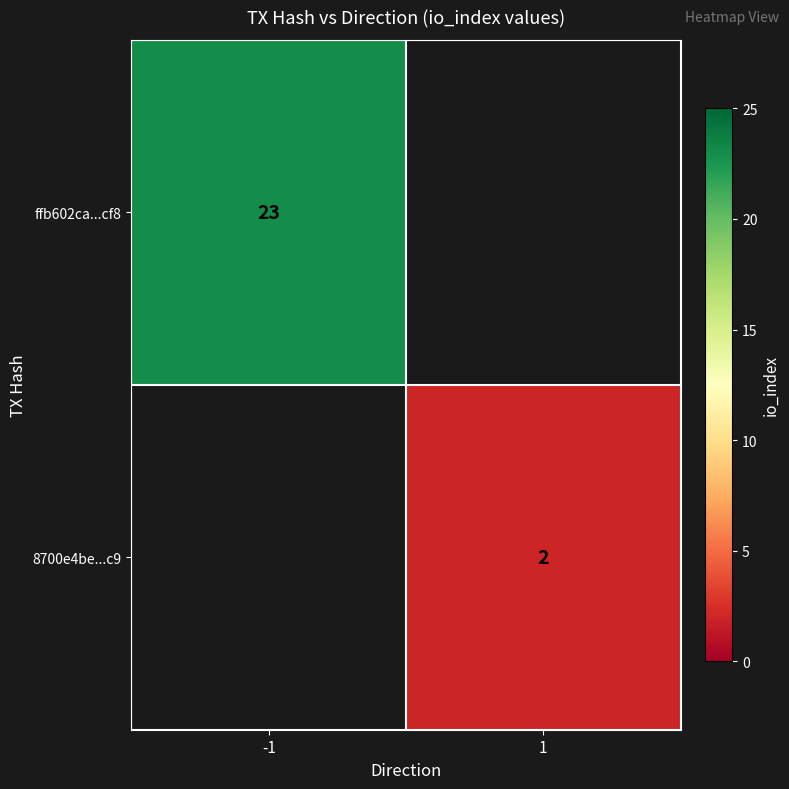

At how many categories does at least one series exceed 17?

1